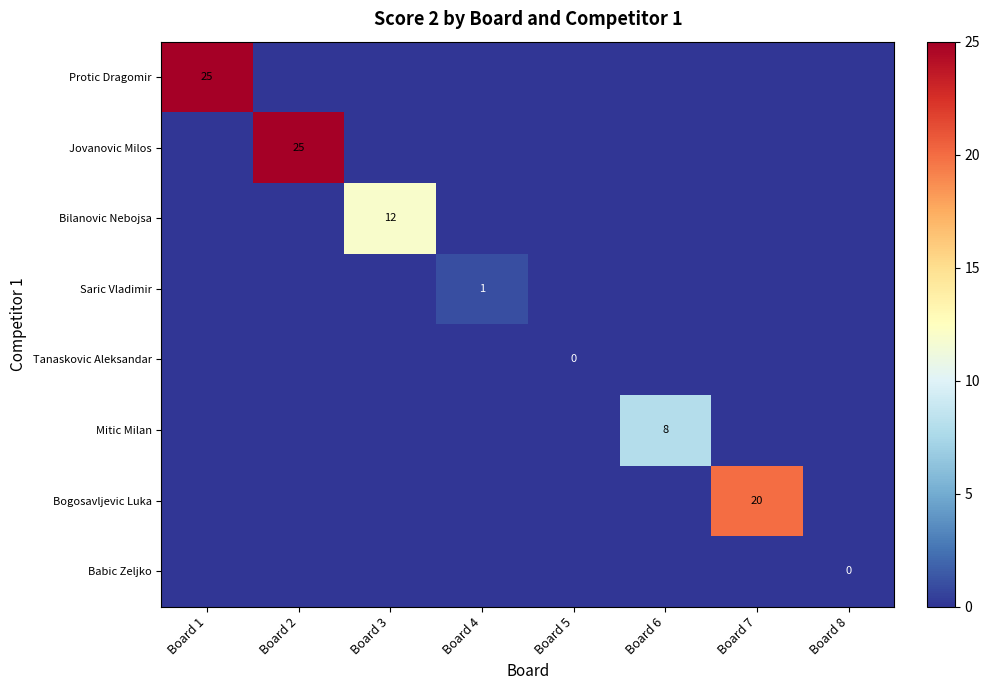

What is the difference between the highest and lowest values at Board 2?

25